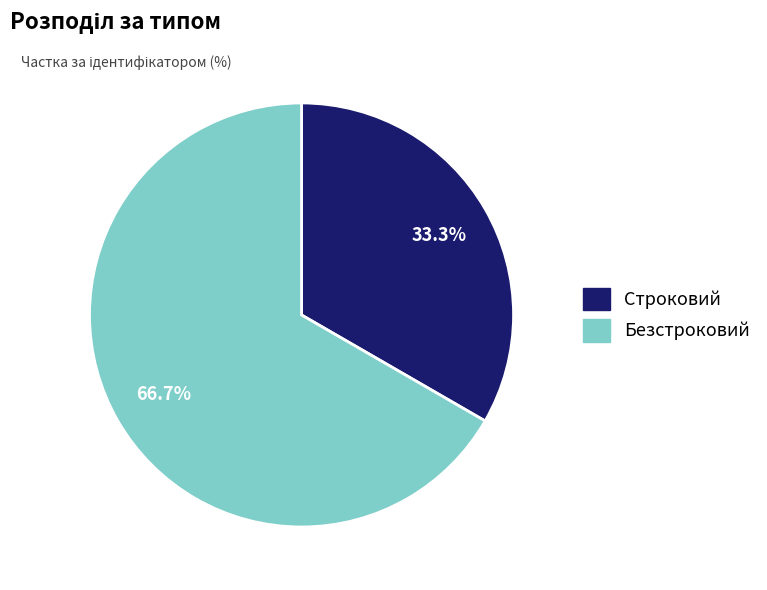

Approximately how many times larger is the value at Строковий compared to Безстроковий?

0.5